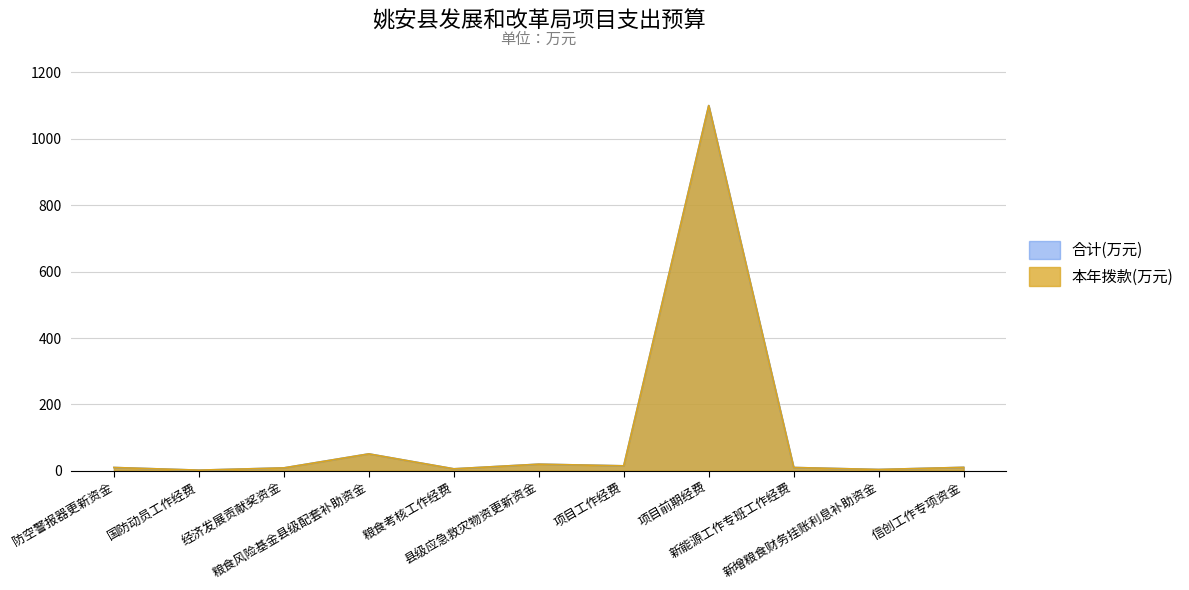

What is the average value of the 合计(万元) series?

112.5